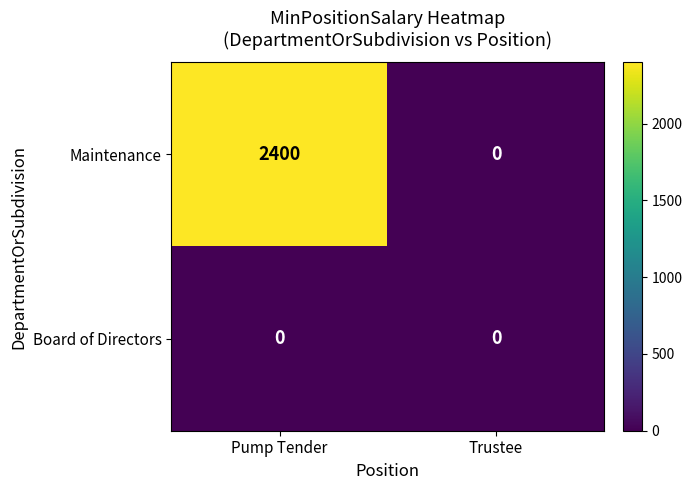

Rank the series by their average value, from highest to lowest.

Maintenance, Board of Directors